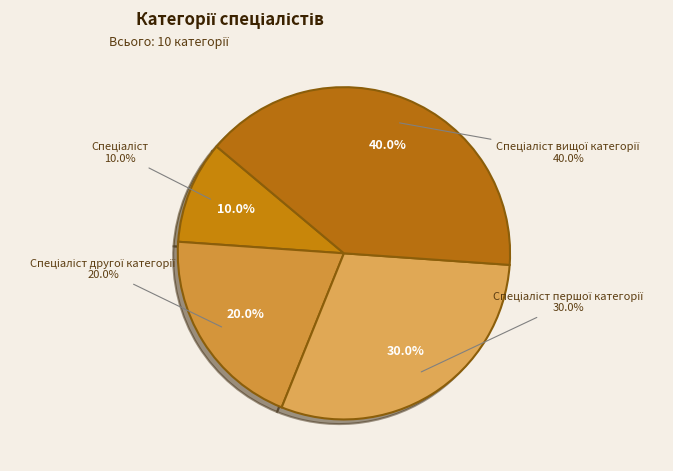

Between Спеціаліст другої категорії and Спеціаліст вищої категорії, which is larger?

Спеціаліст вищої категорії